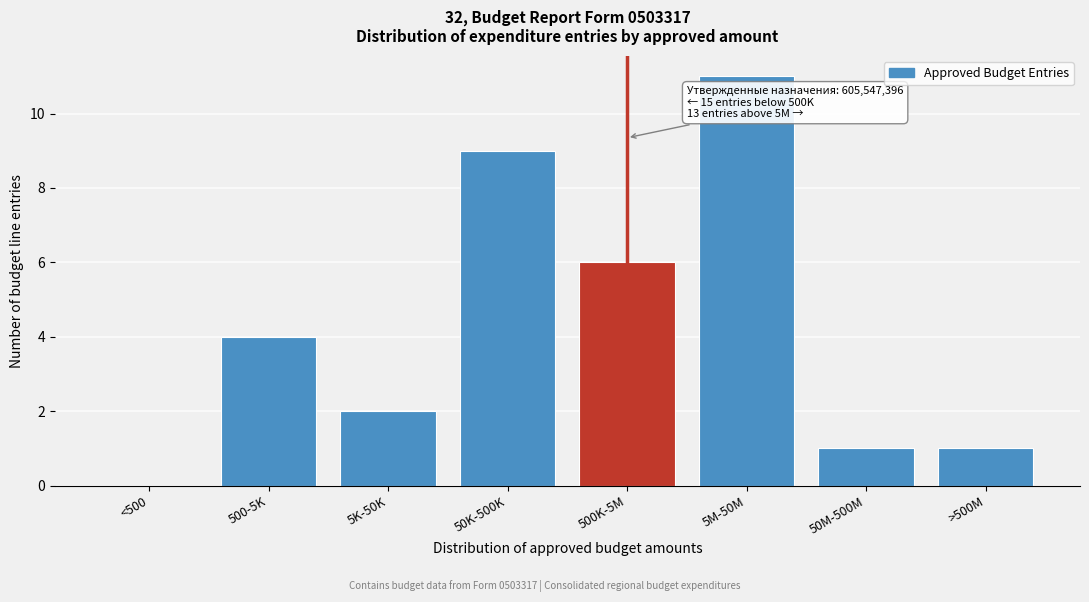

Reading left to right, extract all data points from this chart.

<500=0	500-5K=4	5K-50K=2	50K-500K=9	500K-5M=6	5M-50M=11	50M-500M=1	>500M=1